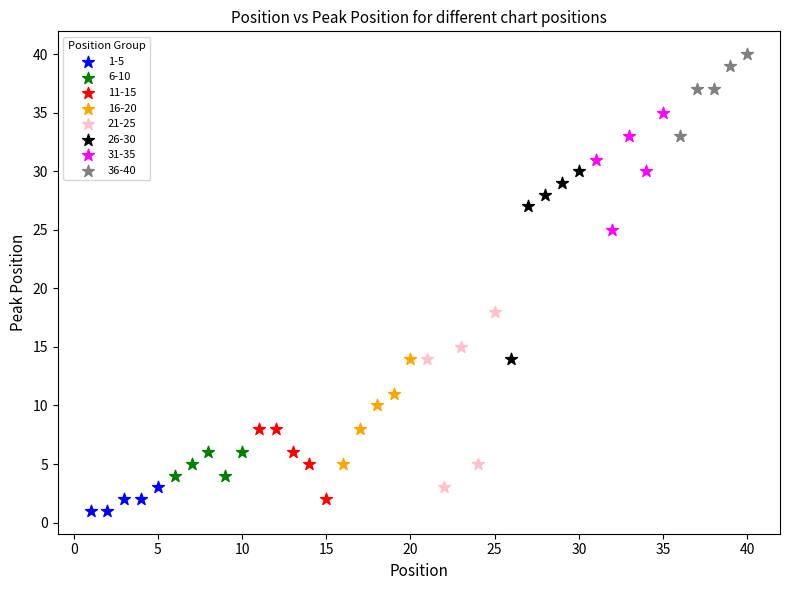

Which series contains the highest Y value?

36-40